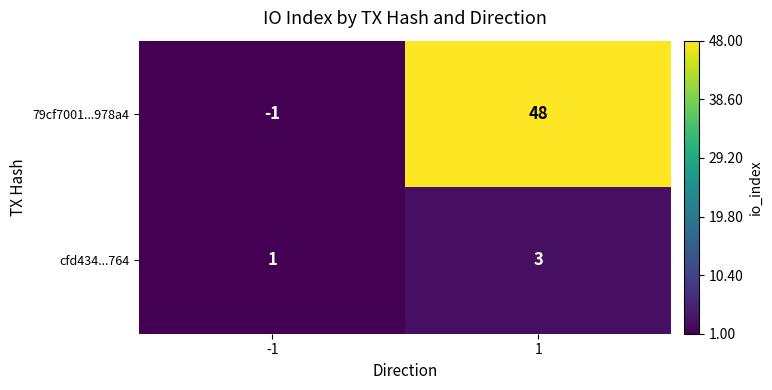

List the series in order of their overall mean, lowest first.

cfd434...764, 79cf7001...978a4